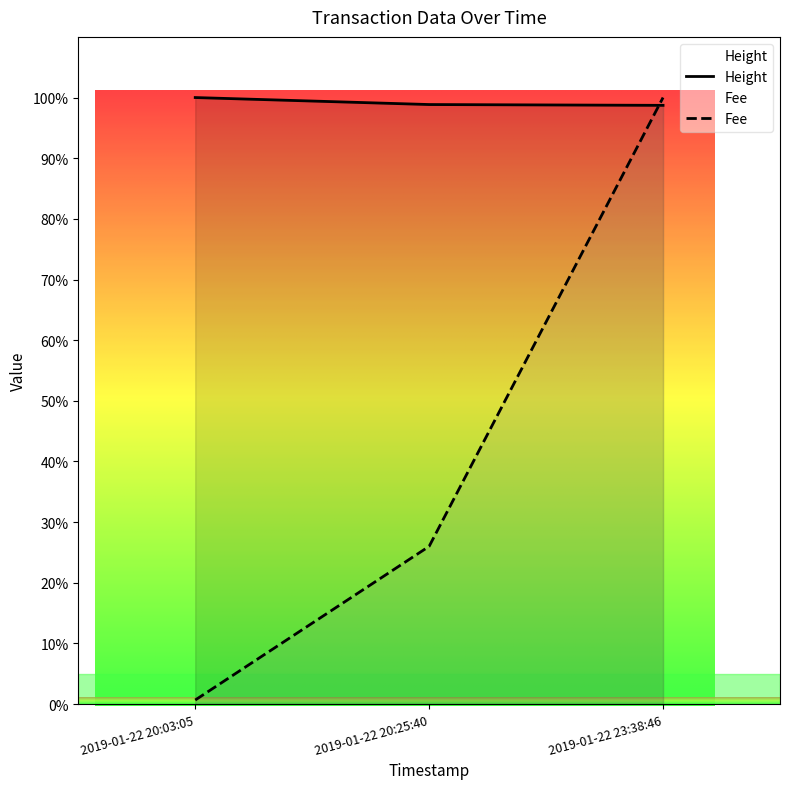

Reading left to right, extract all data points from this chart.

Height: 2019-01-22 20:03:05=100.0	2019-01-22 20:25:40=98.8	2019-01-22 23:38:46=98.7
Fee: 2019-01-22 20:03:05=0.7	2019-01-22 20:25:40=26.0	2019-01-22 23:38:46=100.0